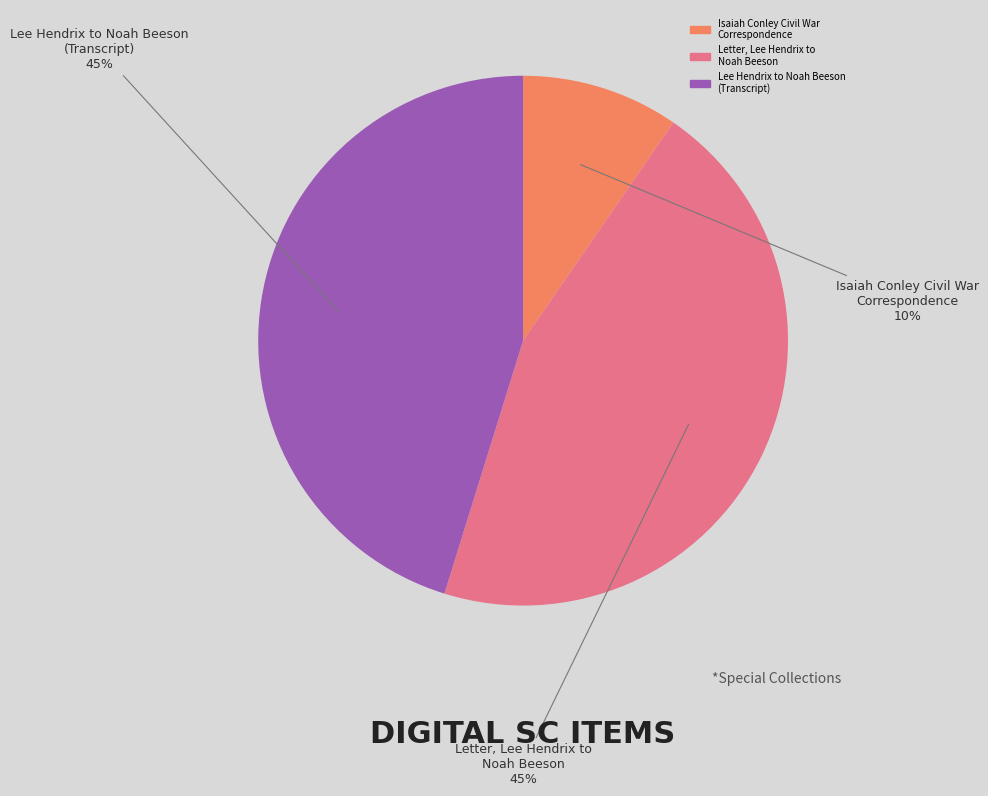

Between Lee Hendrix to Noah Beeson (Transcript) and Isaiah Conley Civil War Correspondence, which is larger?

Lee Hendrix to Noah Beeson (Transcript)